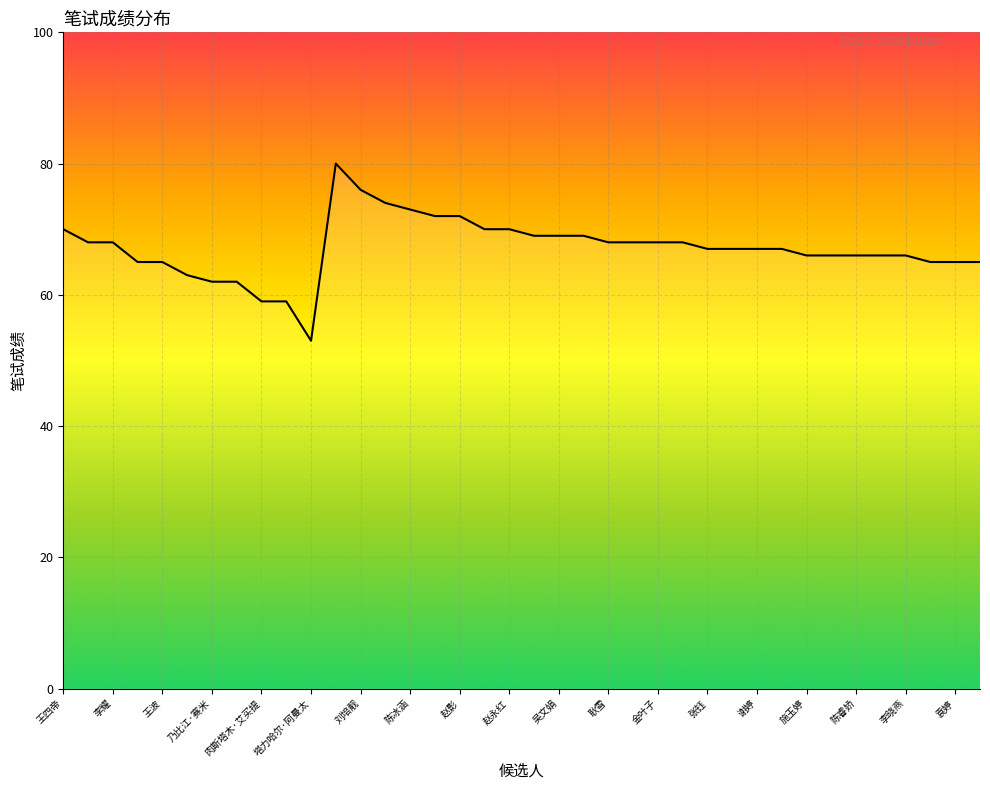

What is the greatest value displayed?

80